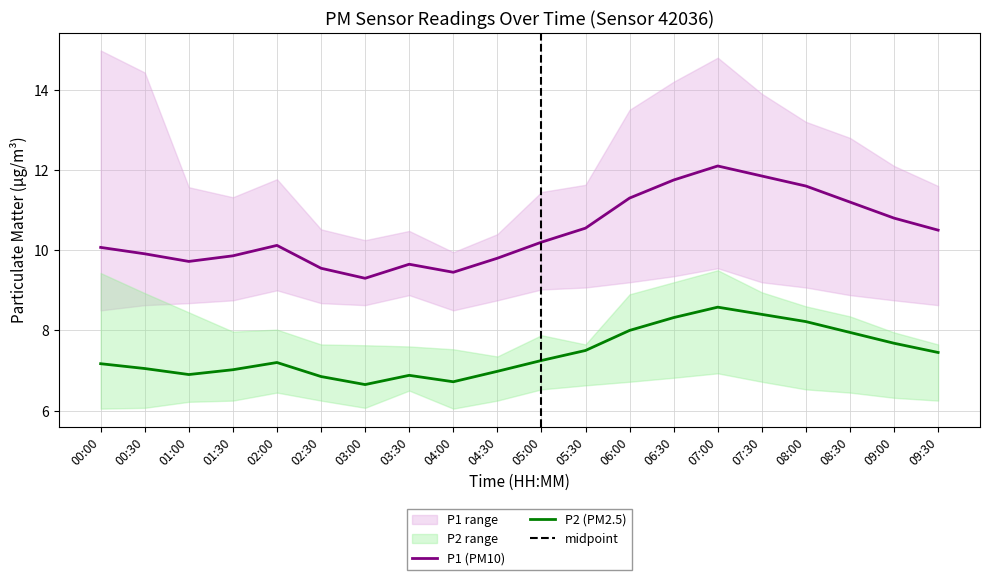

The value of P1 (PM10) at 09:30 is 10.5. True or false?

True